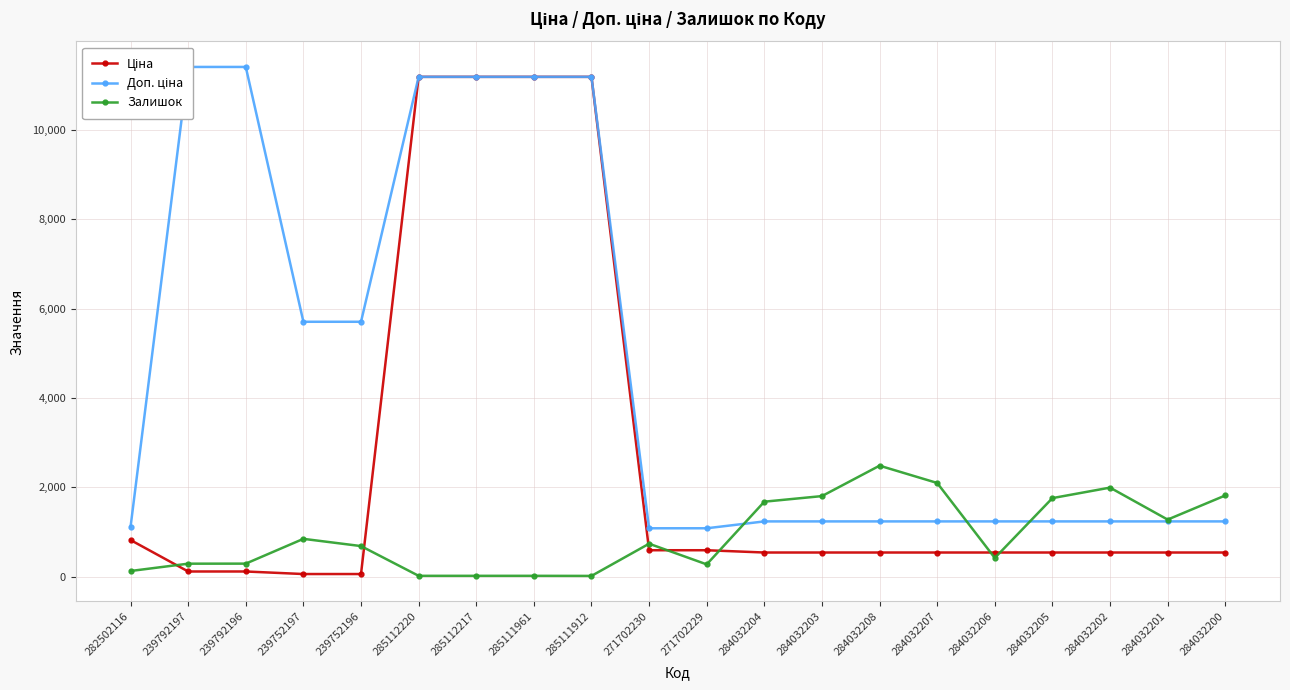

True or false: Ціна has more than 0 interior local peaks.

False